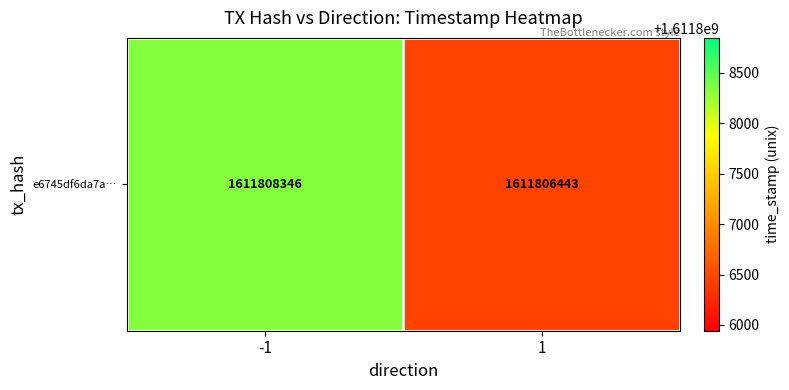

List the labels in order of value, largest first.

-1, 1